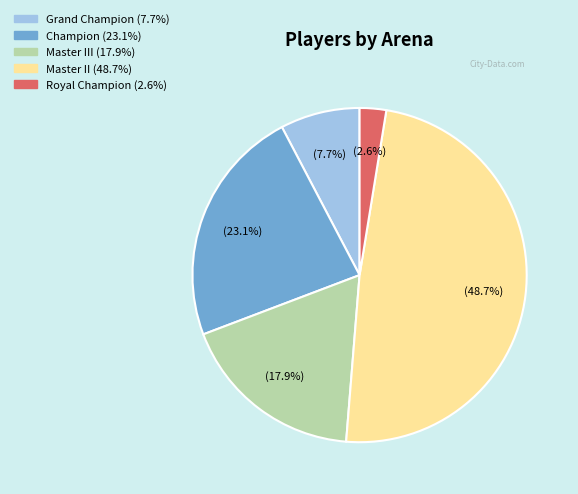

Is there a majority slice in this chart?

No